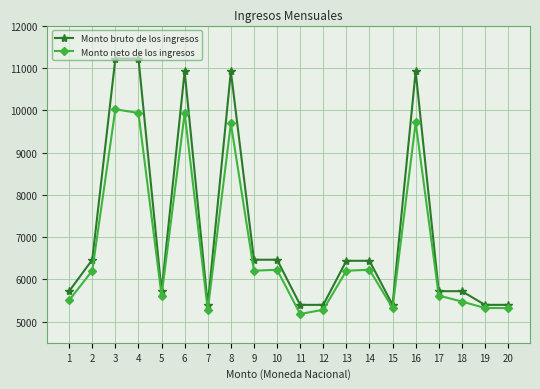

Does the chart have visible grid lines?

Yes